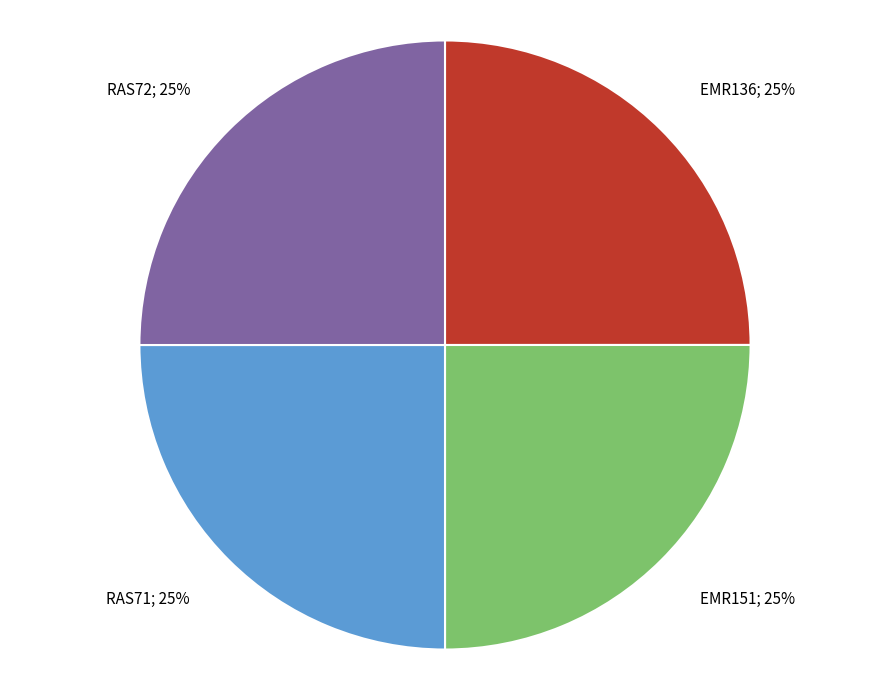

Is it true that RAS71 is 25% of the pie?

True